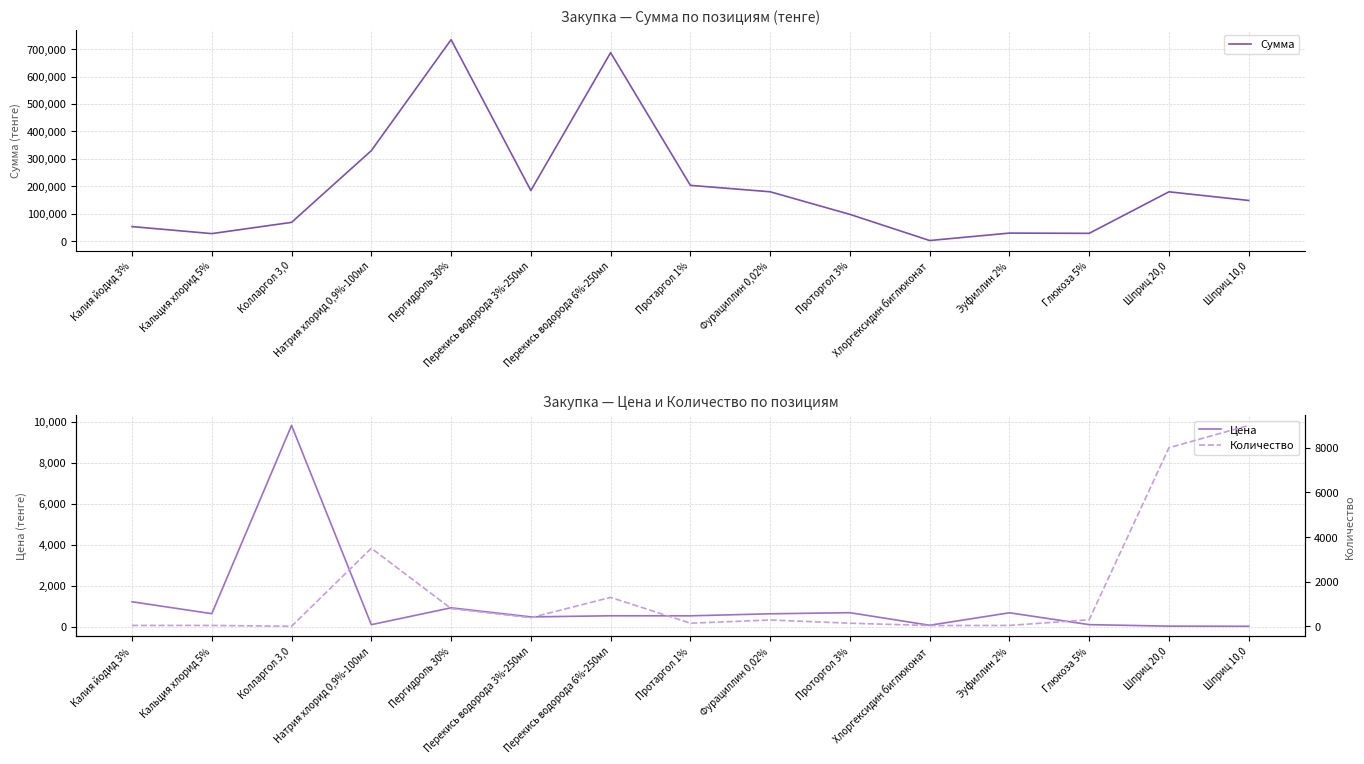

Rank the categories by Сумма value from lowest to highest.

Хлоргексидин биглюконат, Кальция хлорид 5%, Глюкоза 5%, Эуфиллин 2%, Калия йодид 3%, Колларгол 3,0, Проторгол 3%, Шприц 10,0, Шприц 20,0, Фурациллин 0,02%, Перекись водорода 3%-250мл, Протаргол 1%, Натрия хлорид 0,9%-100мл, Перекись водорода 6%-250мл, Пергидроль 30%